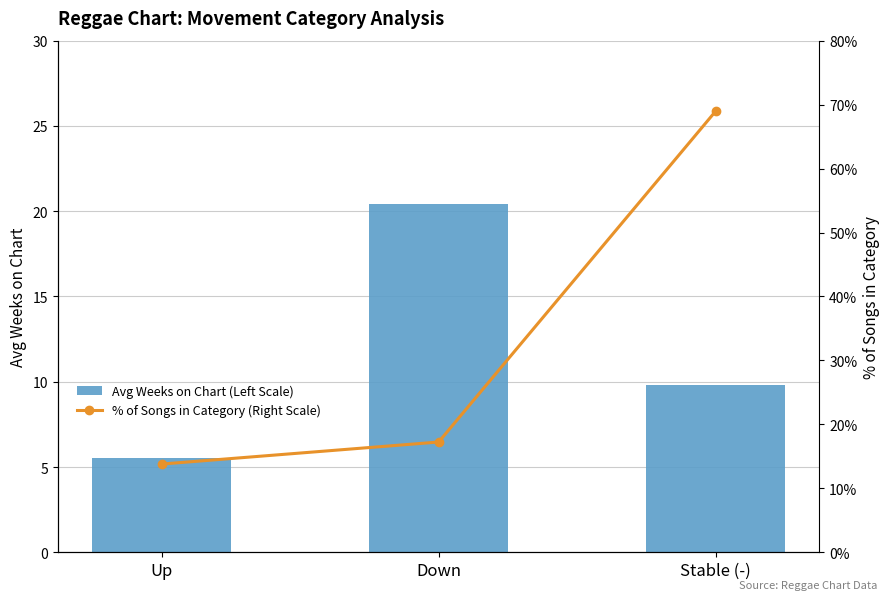

List the labels in order of % of Songs in Category (Right Scale) value, smallest first.

Up, Down, Stable (-)